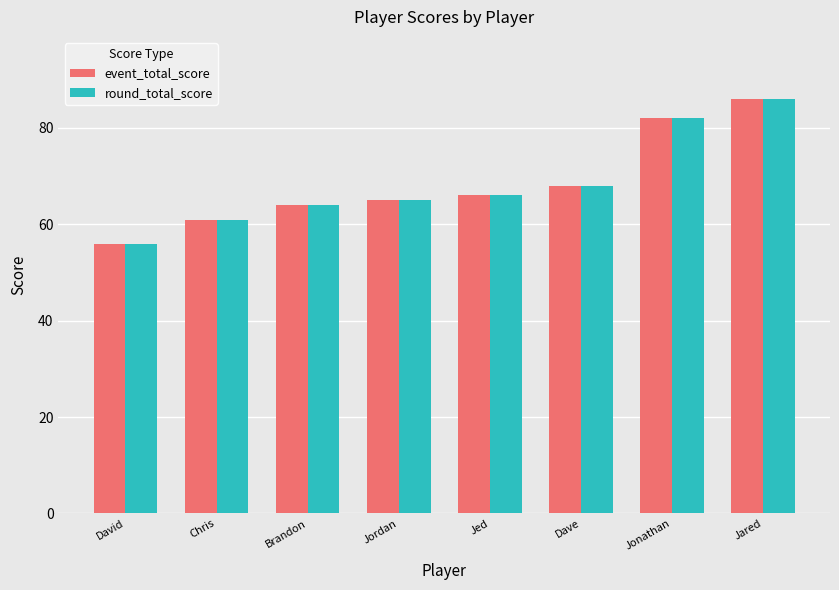

What is the value of the event_total_score bar at the 5th from the left?

66